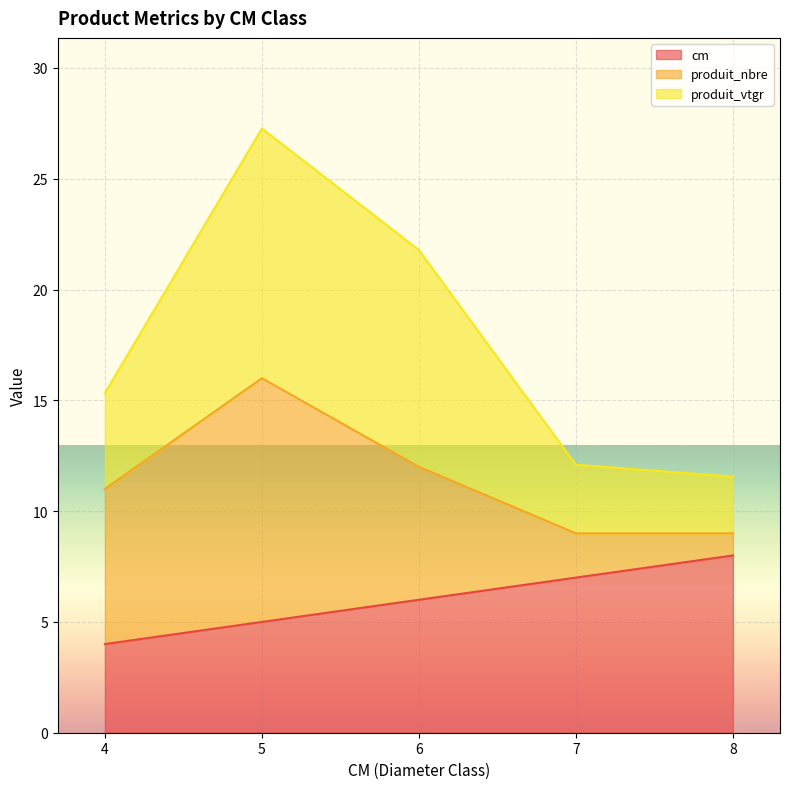

Rank the categories by cm value from lowest to highest.

4, 5, 6, 7, 8